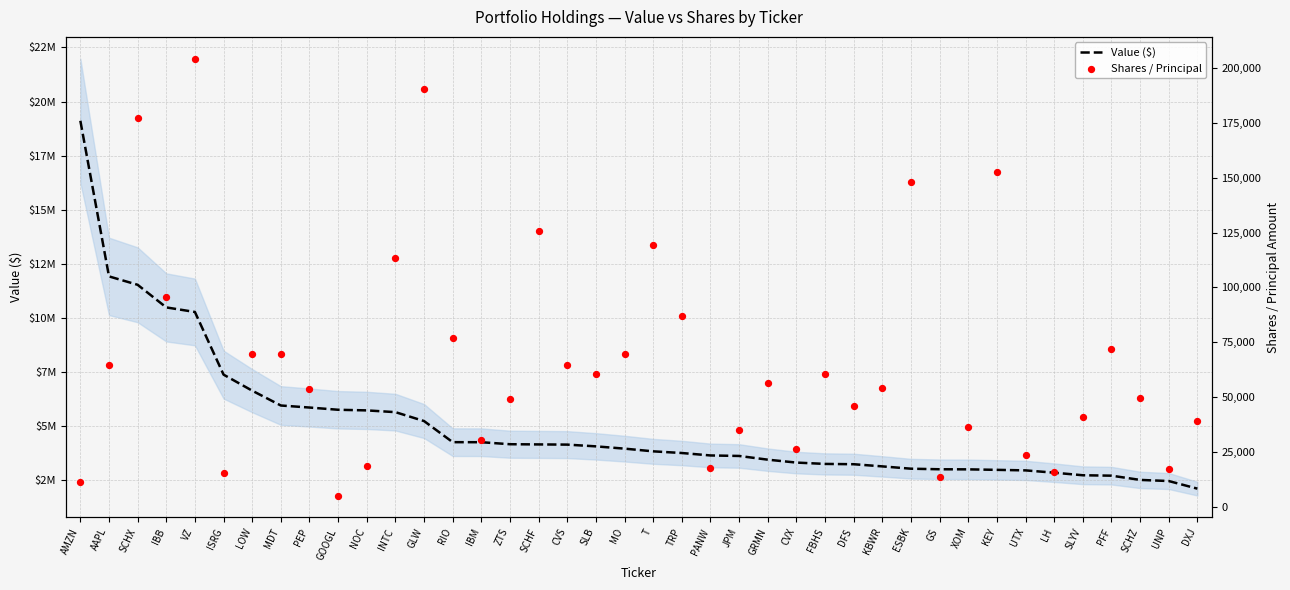

What are all the series names shown in the legend?

Value ($), Shares / Principal